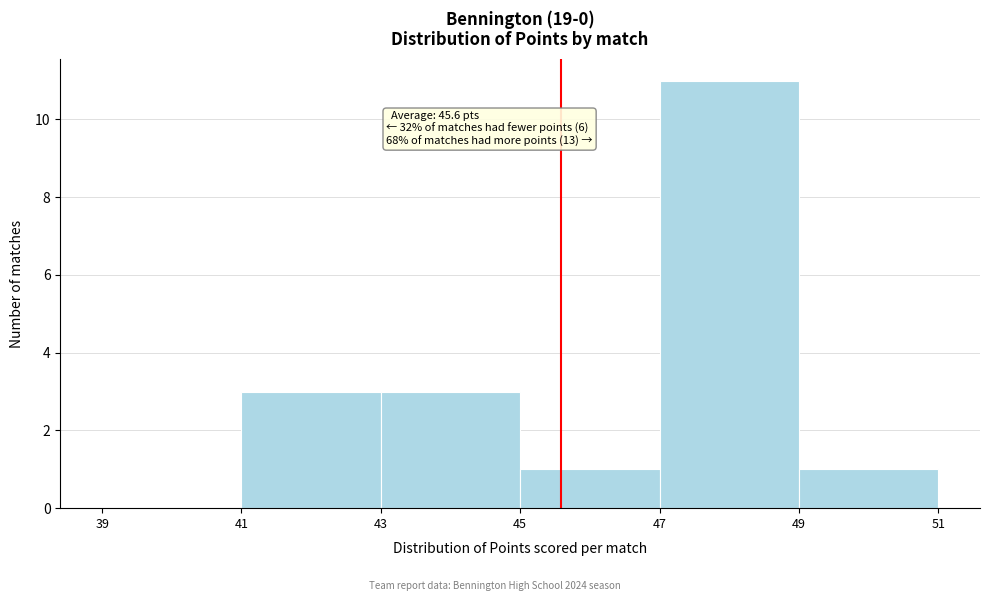

Which range on the x-axis has the tallest bar?

47 to 49